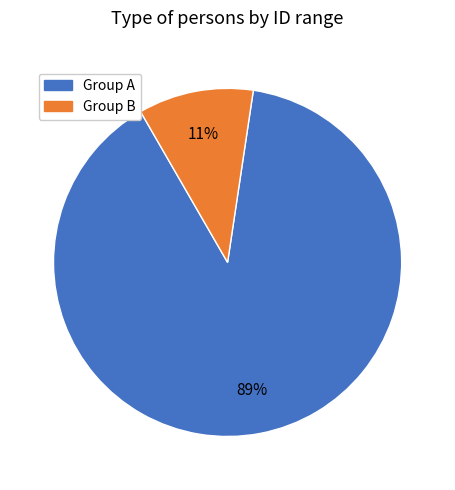

Count the number of slices in the pie.

2